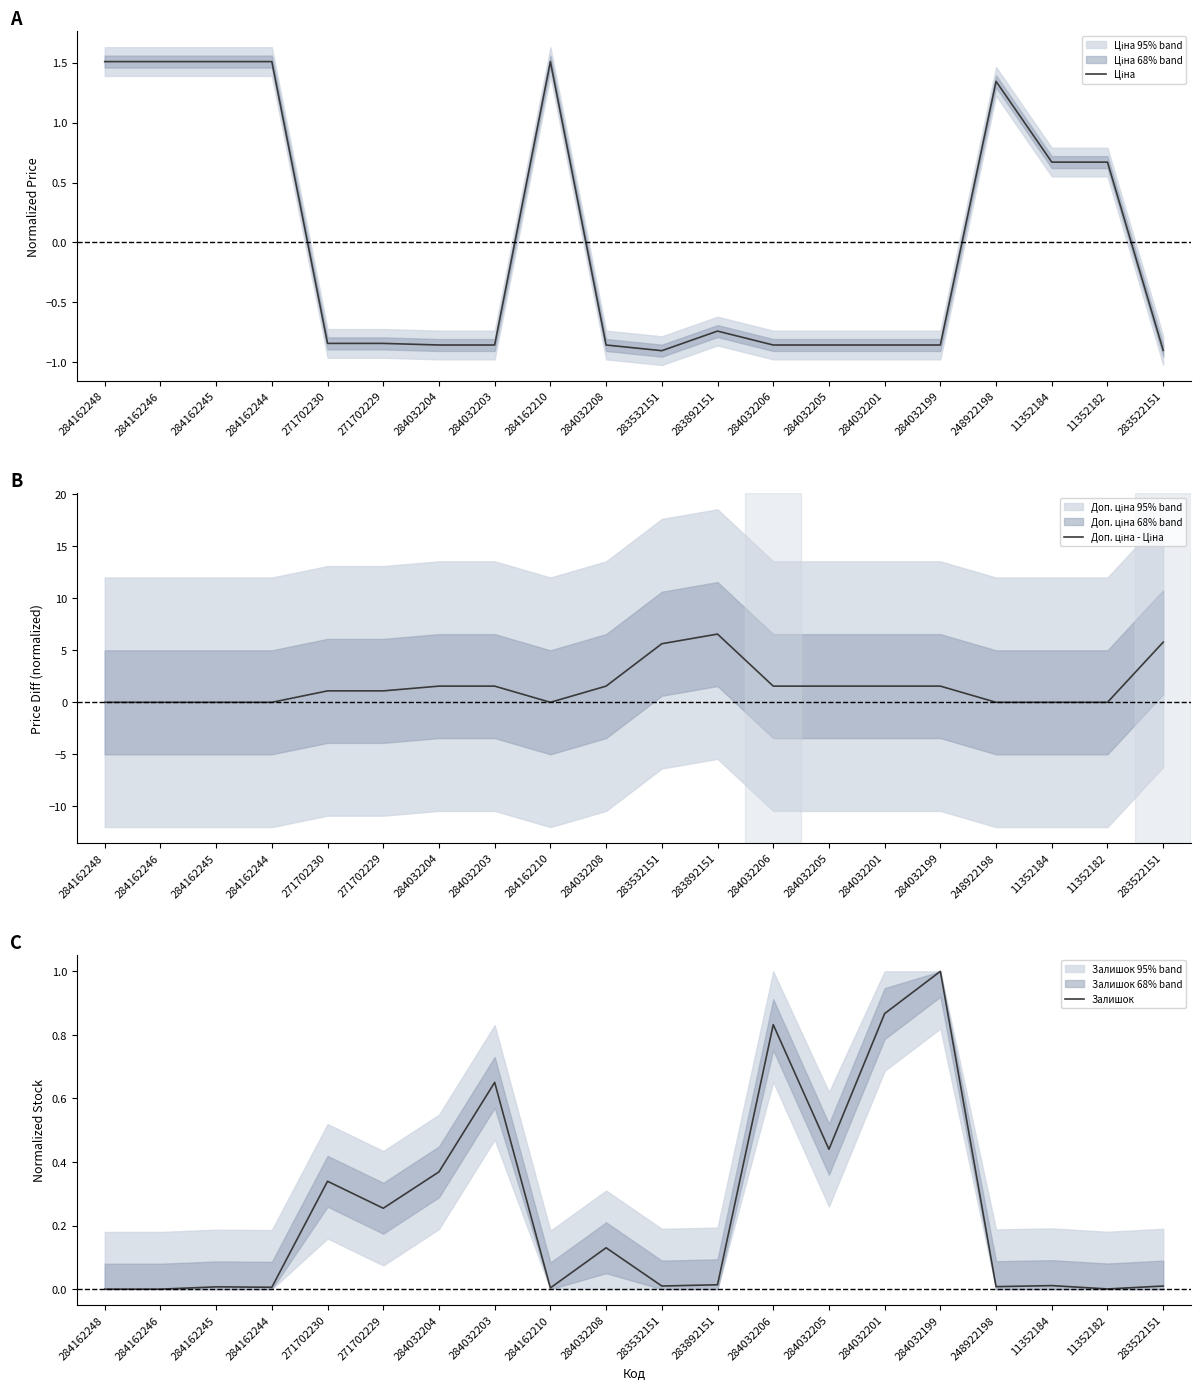

At which category does Залишок reach its first local valley?

284162244